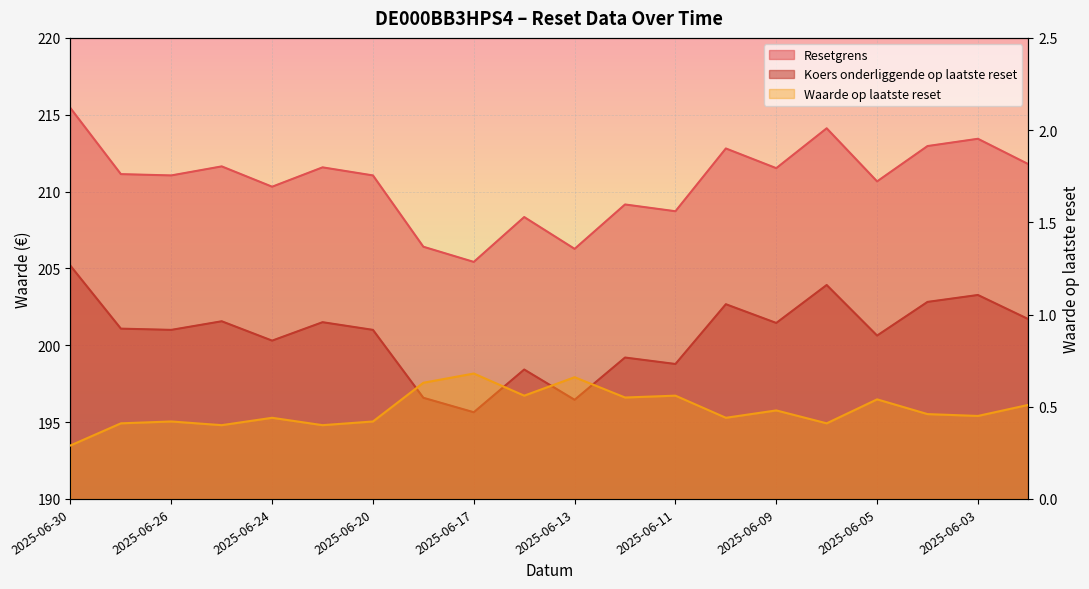

In Resetgrens, how many points are higher than both neighbors (excluding endpoints)?

7